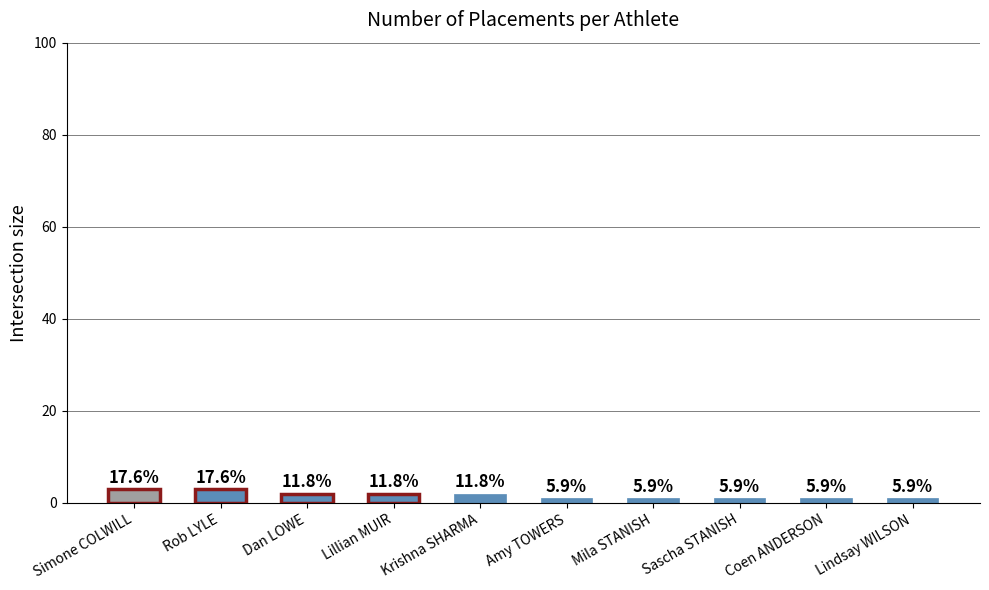

How many bars are there in total?

10